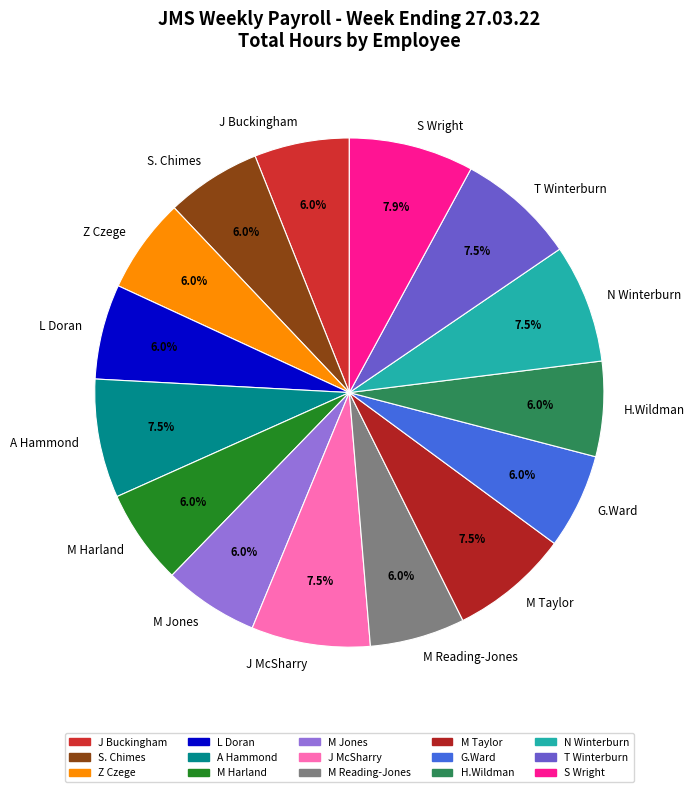

What percentage do J Buckingham and M Reading-Jones together represent?

12.1%